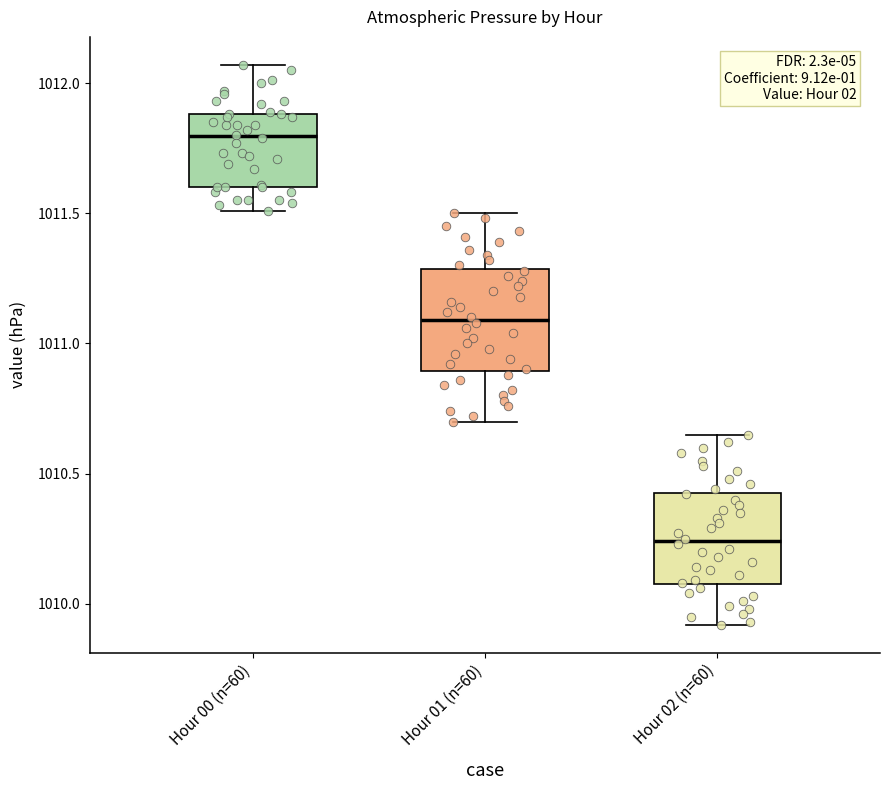

Which box's median line is the lowest?

Hour 02 (n=60)